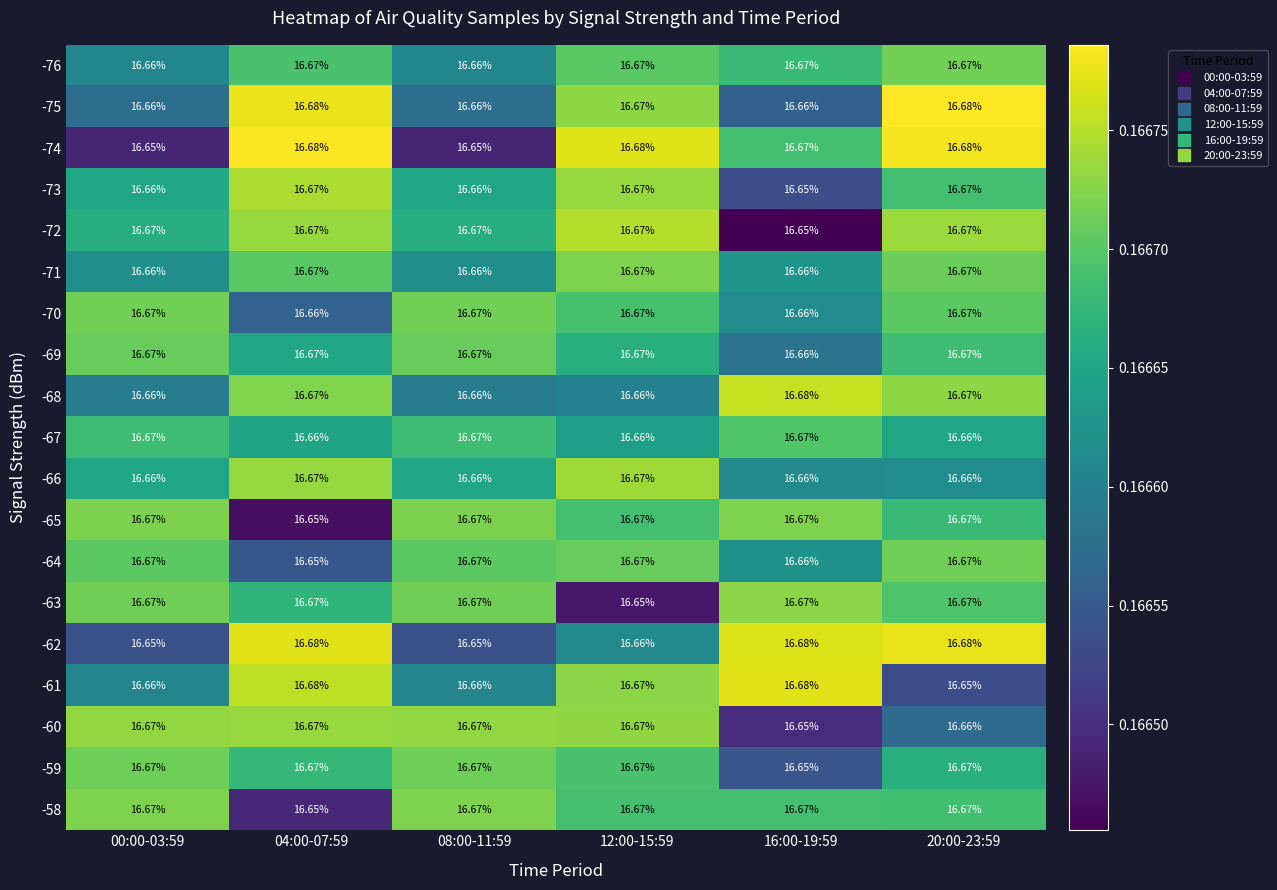

Count the number of categories in the chart.

6